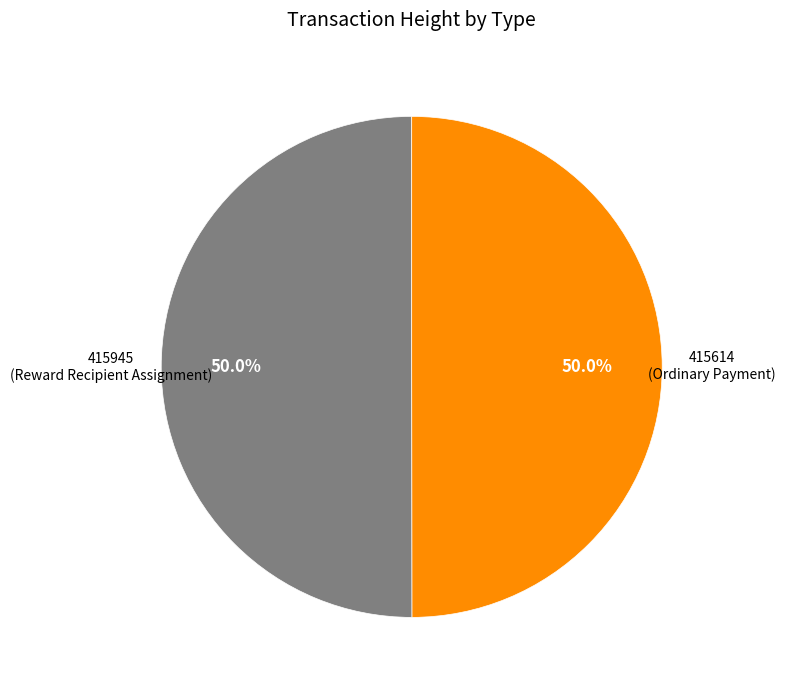

What percentage is NOT represented by 415945?

50.0%